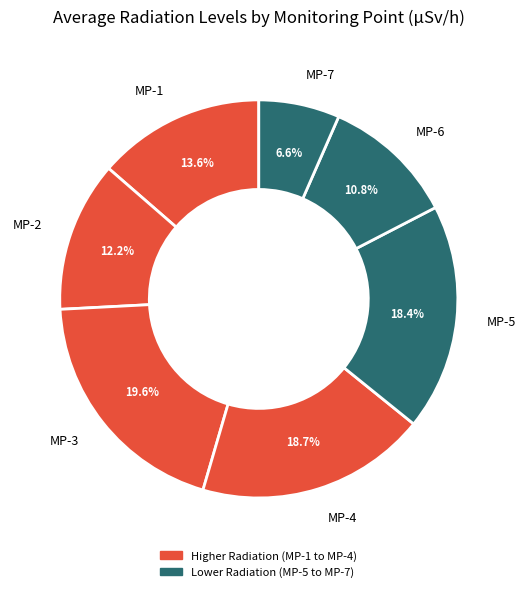

To the nearest percent, what is the average slice percentage?

14%